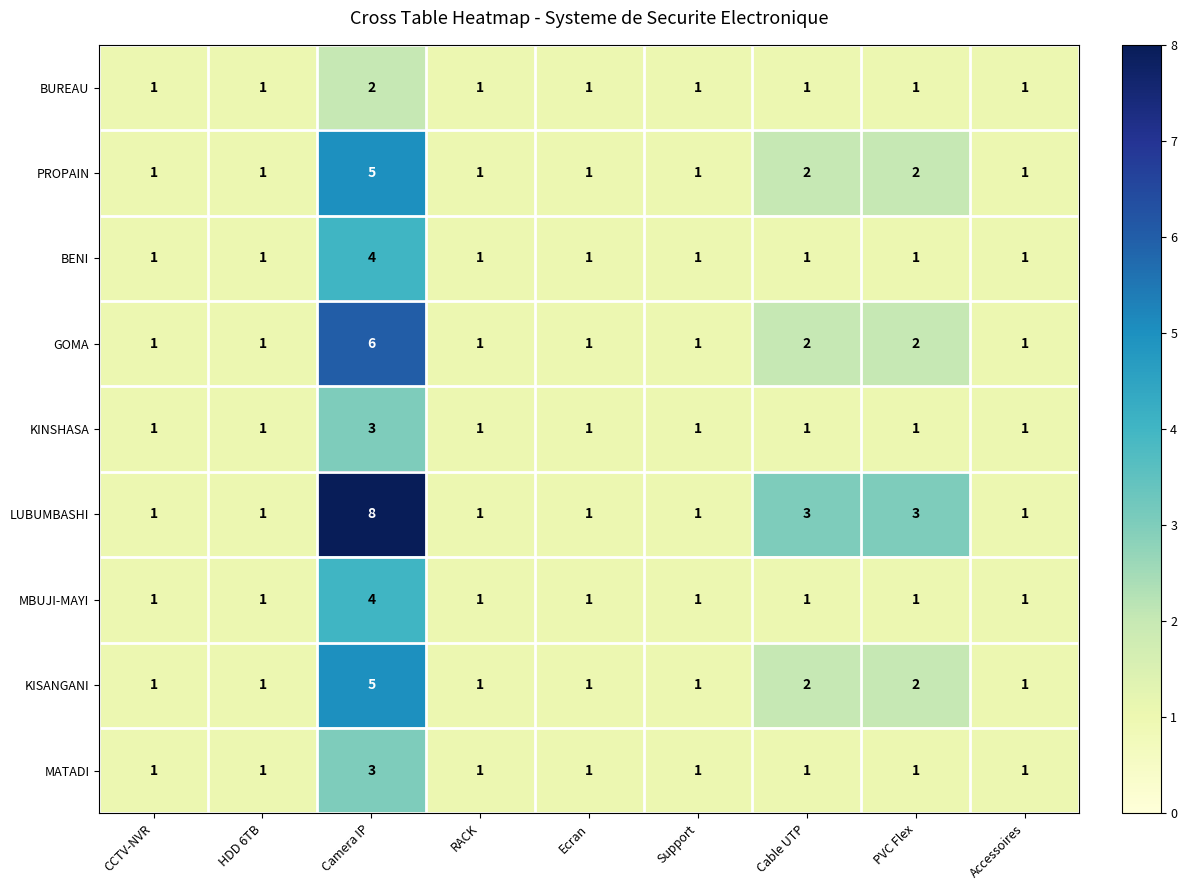

Is it true that GOMA equals 0 at RACK?

False